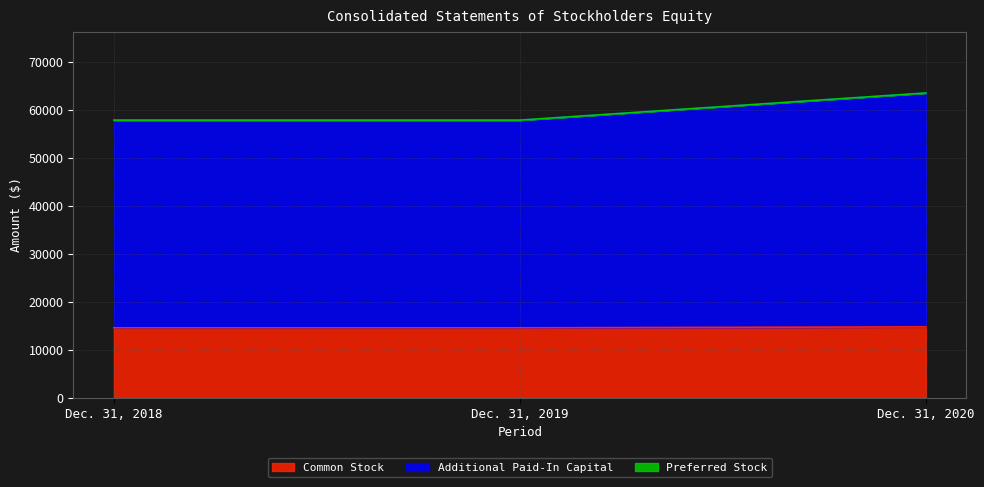

The Common Stock series shows 14785 at Dec. 31, 2020. True or false?

True